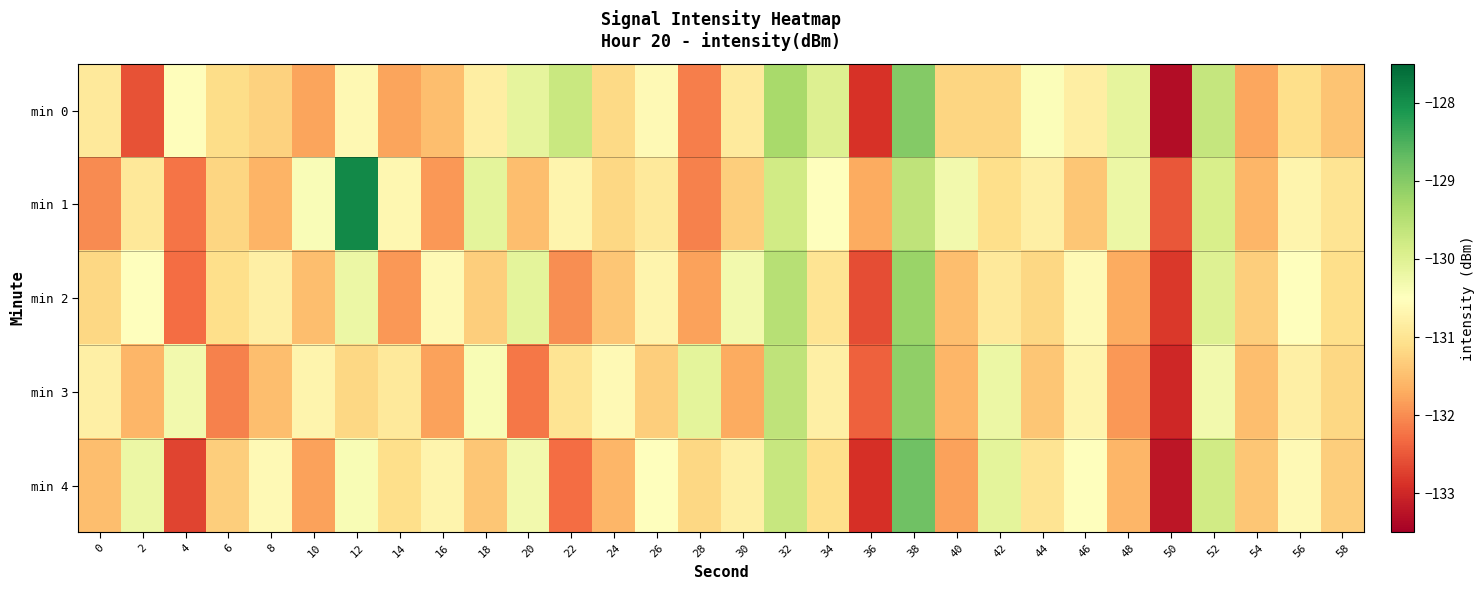

Reading left to right, extract all data points from this chart.

min 0: 0=-130.9	2=-132.6	4=-130.5	6=-131.1	8=-131.3	10=-131.8	12=-130.6	14=-131.8	16=-131.5	18=-130.8	20=-130.1	22=-129.7	24=-131.2	26=-130.6	28=-132.1	30=-130.9	32=-129.3	34=-130.0	36=-132.9	38=-129.0	40=-131.2	42=-131.2	44=-130.4	46=-130.8	48=-130.1	50=-133.3	52=-129.7	54=-131.8	56=-131.1	58=-131.4
min 1: 0=-132.0	2=-130.9	4=-132.2	6=-131.2	8=-131.6	10=-130.4	12=-127.9	14=-130.6	16=-131.9	18=-130.1	20=-131.5	22=-130.7	24=-131.2	26=-130.9	28=-132.1	30=-131.3	32=-129.8	34=-130.5	36=-131.7	38=-129.6	40=-130.3	42=-131.1	44=-130.8	46=-131.4	48=-130.2	50=-132.5	52=-129.9	54=-131.6	56=-130.7	58=-131.0
min 2: 0=-131.2	2=-130.5	4=-132.3	6=-131.1	8=-130.8	10=-131.5	12=-130.2	14=-131.9	16=-130.6	18=-131.3	20=-130.1	22=-132.0	24=-131.4	26=-130.7	28=-131.8	30=-130.3	32=-129.5	34=-131.0	36=-132.6	38=-129.2	40=-131.5	42=-130.9	44=-131.2	46=-130.6	48=-131.7	50=-132.8	52=-130.0	54=-131.3	56=-130.5	58=-131.1
min 3: 0=-130.8	2=-131.6	4=-130.3	6=-132.1	8=-131.5	10=-130.7	12=-131.2	14=-130.9	16=-131.8	18=-130.4	20=-132.2	22=-131.0	24=-130.6	26=-131.3	28=-130.1	30=-131.7	32=-129.6	34=-130.8	36=-132.4	38=-129.1	40=-131.6	42=-130.2	44=-131.4	46=-130.7	48=-131.9	50=-133.0	52=-130.3	54=-131.5	56=-130.8	58=-131.2
min 4: 0=-131.5	2=-130.2	4=-132.7	6=-131.3	8=-130.6	10=-131.8	12=-130.4	14=-131.1	16=-130.7	18=-131.4	20=-130.3	22=-132.3	24=-131.6	26=-130.5	28=-131.2	30=-130.8	32=-129.7	34=-131.1	36=-132.9	38=-128.8	40=-131.8	42=-130.1	44=-131.0	46=-130.5	48=-131.6	50=-133.2	52=-129.8	54=-131.4	56=-130.6	58=-131.3